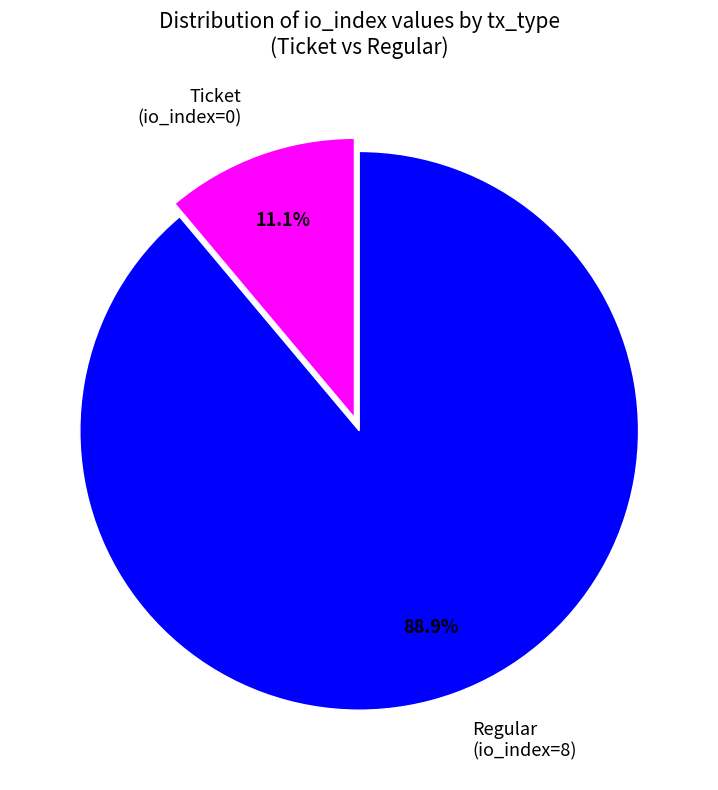

Rank the categories by value from highest to lowest.

Regular (io_index=8), Ticket (io_index=0)